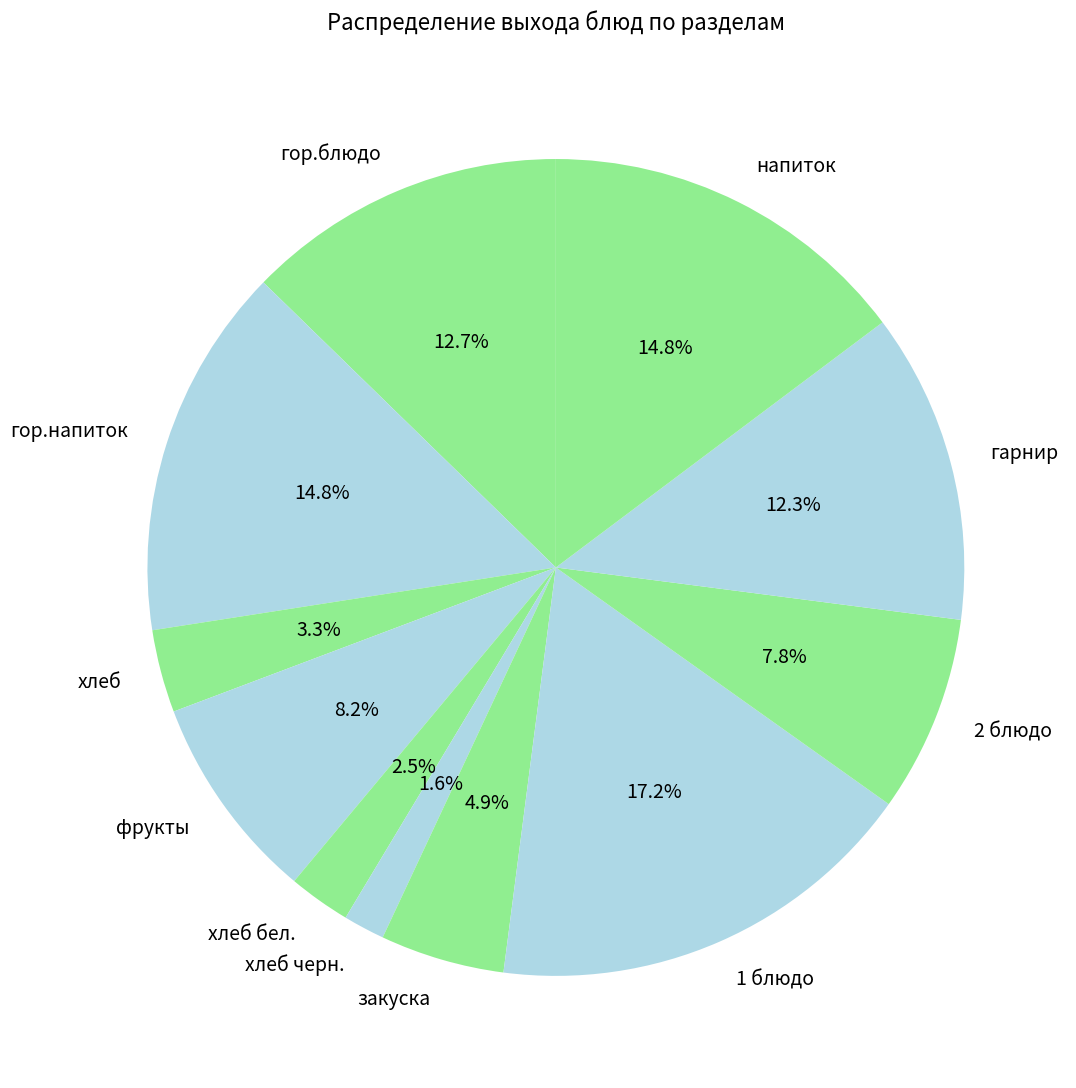

What is the total percentage of 1 блюдо and хлеб?

20.5%